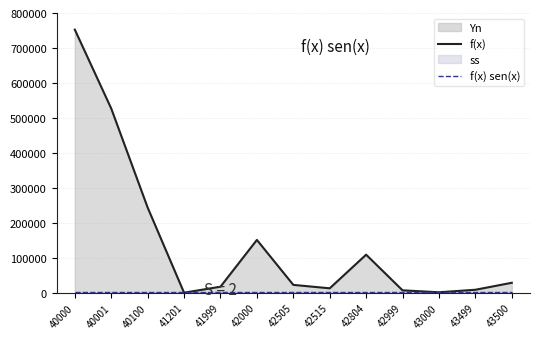

True or false: f(x) and f(x) sen(x) cross at least once.

True